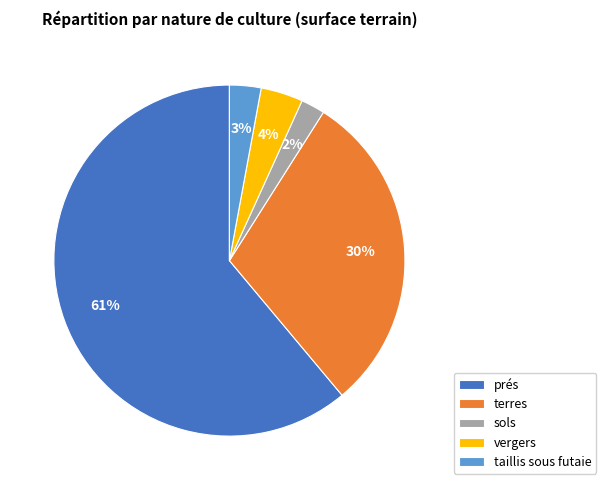

Count the number of slices in the pie.

5